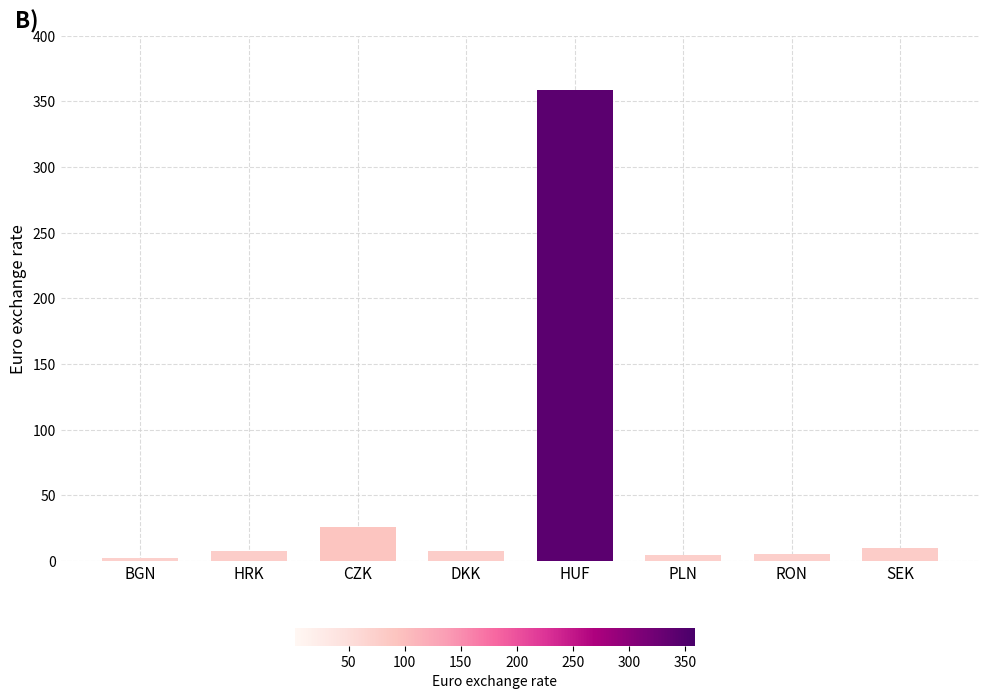

What is the label of the 2nd bar from the left?

HRK